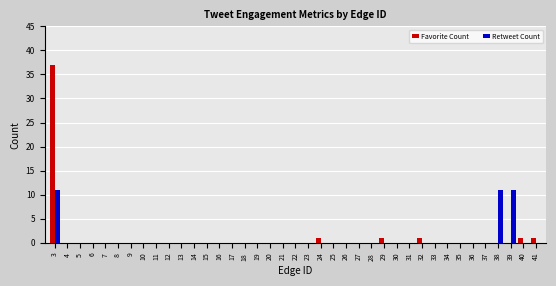

The Favorite Count series shows 1 at 32. True or false?

True